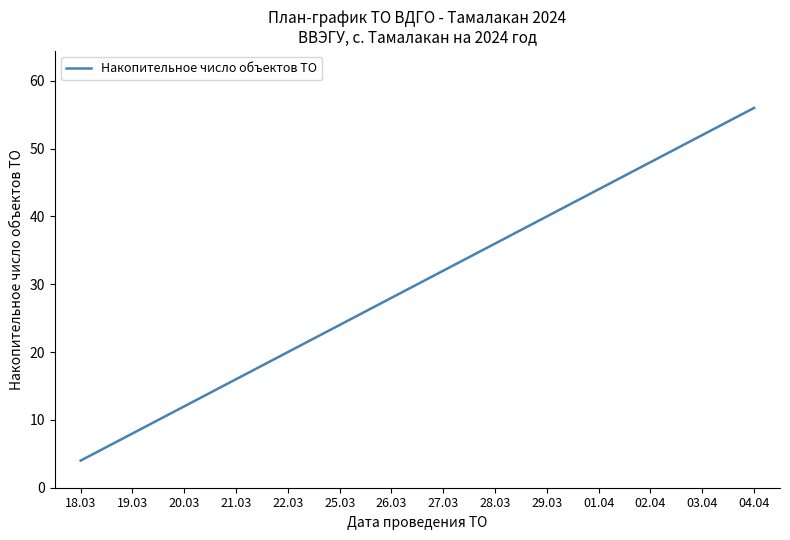

Between 26.03 and 18.03, which is larger?

26.03